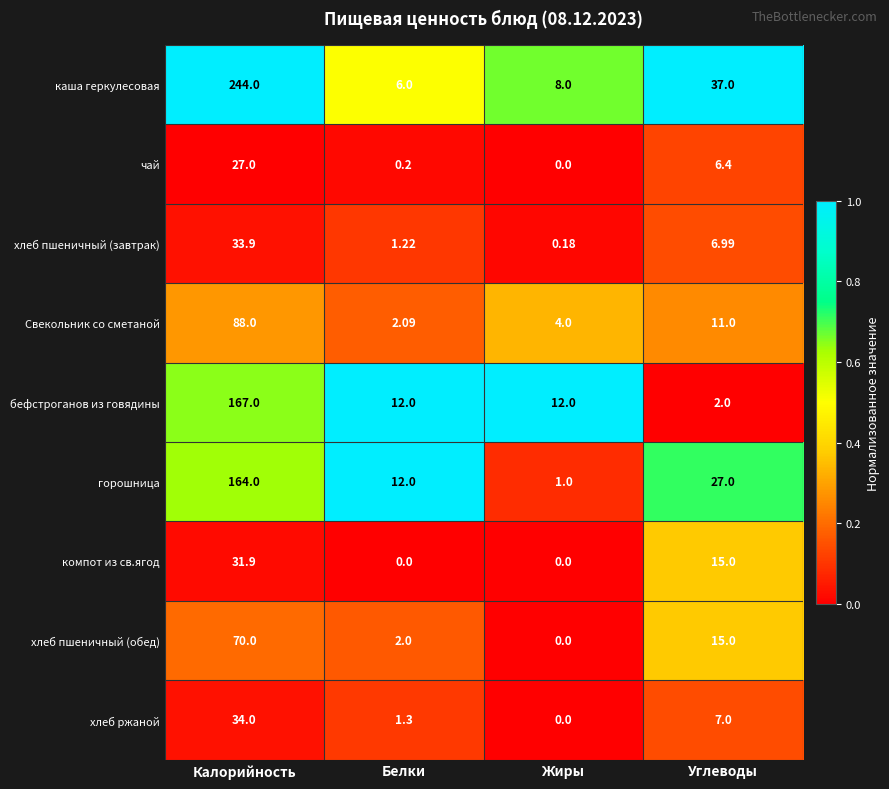

At which label does хлеб пшеничный (обед) first exceed 15?

Калорийность